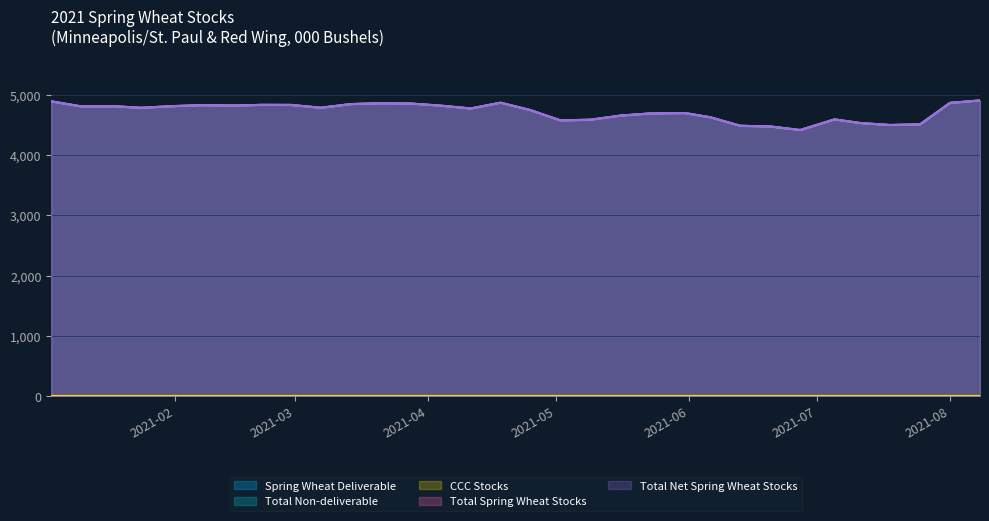

True or false: Total Spring Wheat Stocks and Spring Wheat Deliverable intersect in this chart.

False